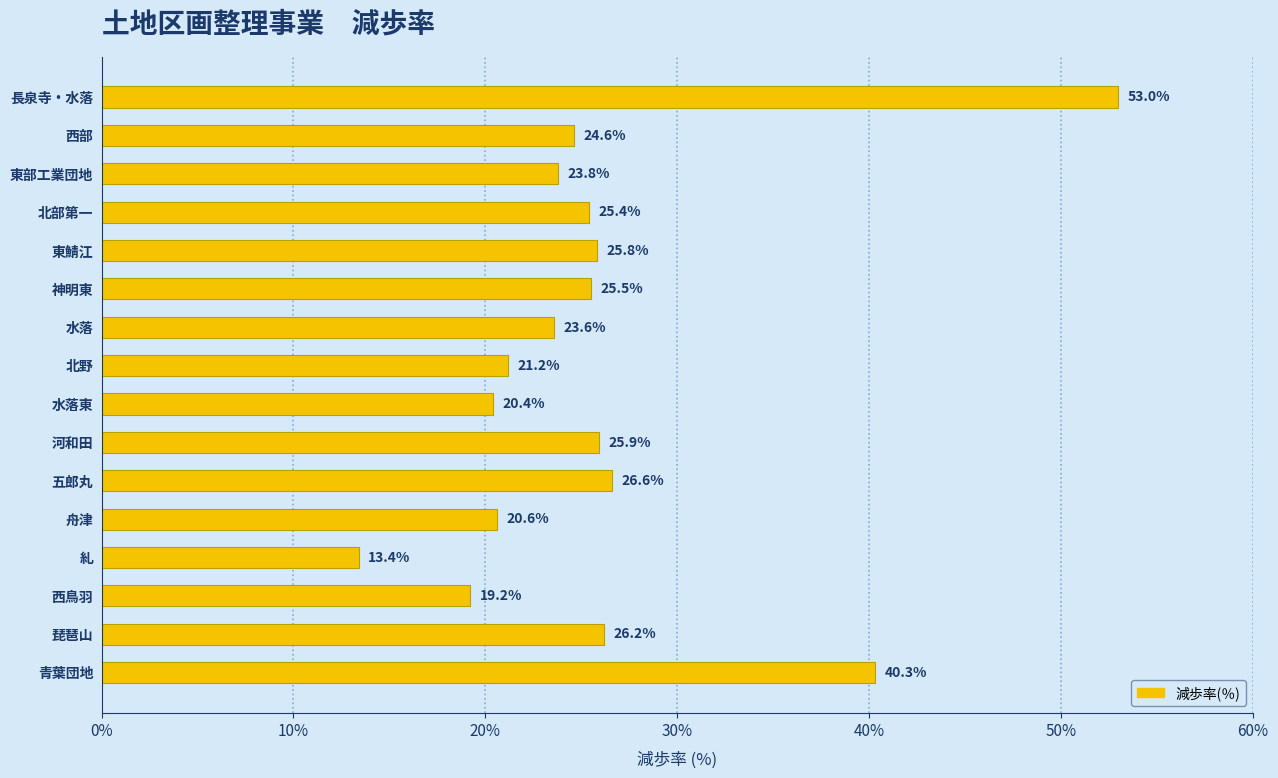

Rank the categories by value from lowest to highest.

糺, 西鳥羽, 水落東, 舟津, 北野, 水落, 東部工業団地, 西部, 北部第一, 神明東, 東鯖江, 河和田, 琵琶山, 五郎丸, 青葉団地, 長泉寺・水落